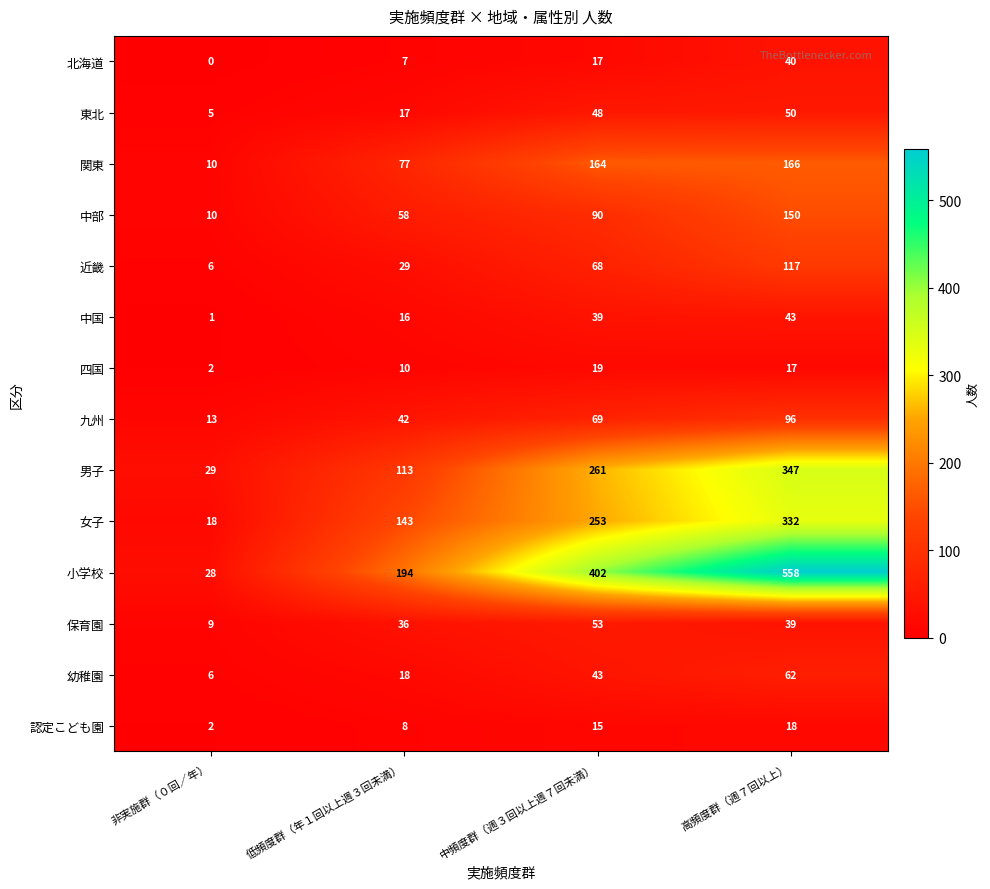

What is the difference between the second highest and second lowest values in the 東北 series?

31